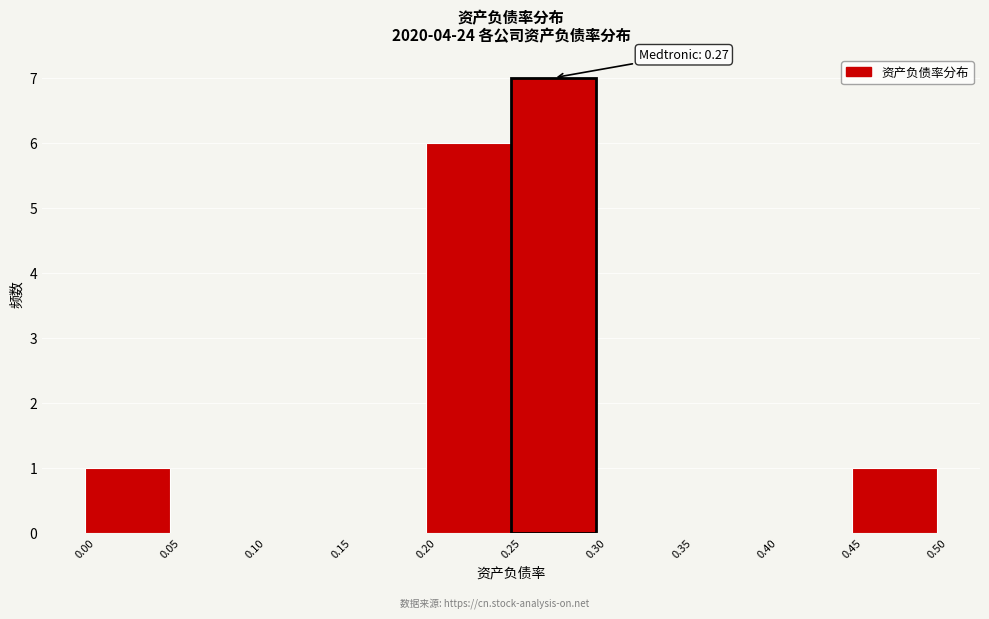

Over which range of the x-axis is the bar tallest?

0.25 to 0.30